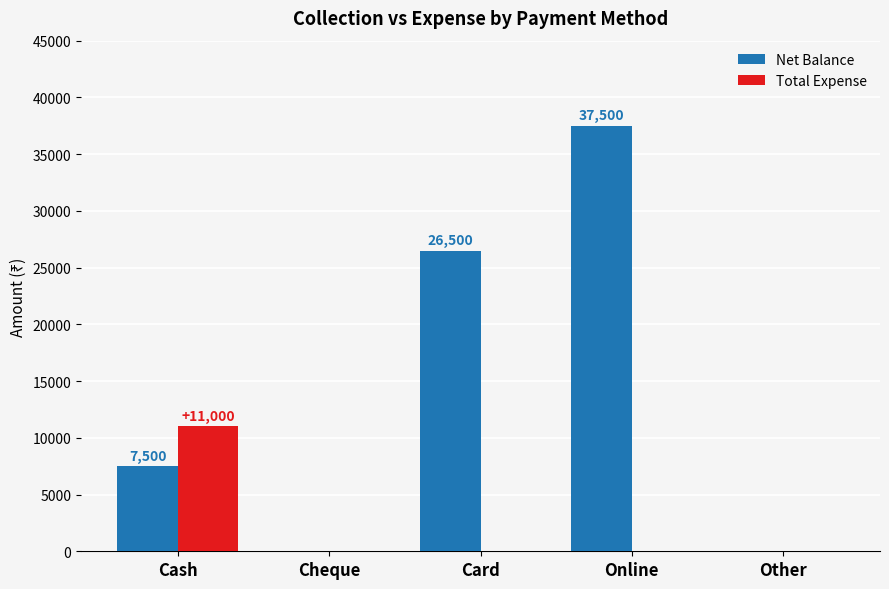

Between Cash and Cheque, which series saw the biggest shift?

Total Expense